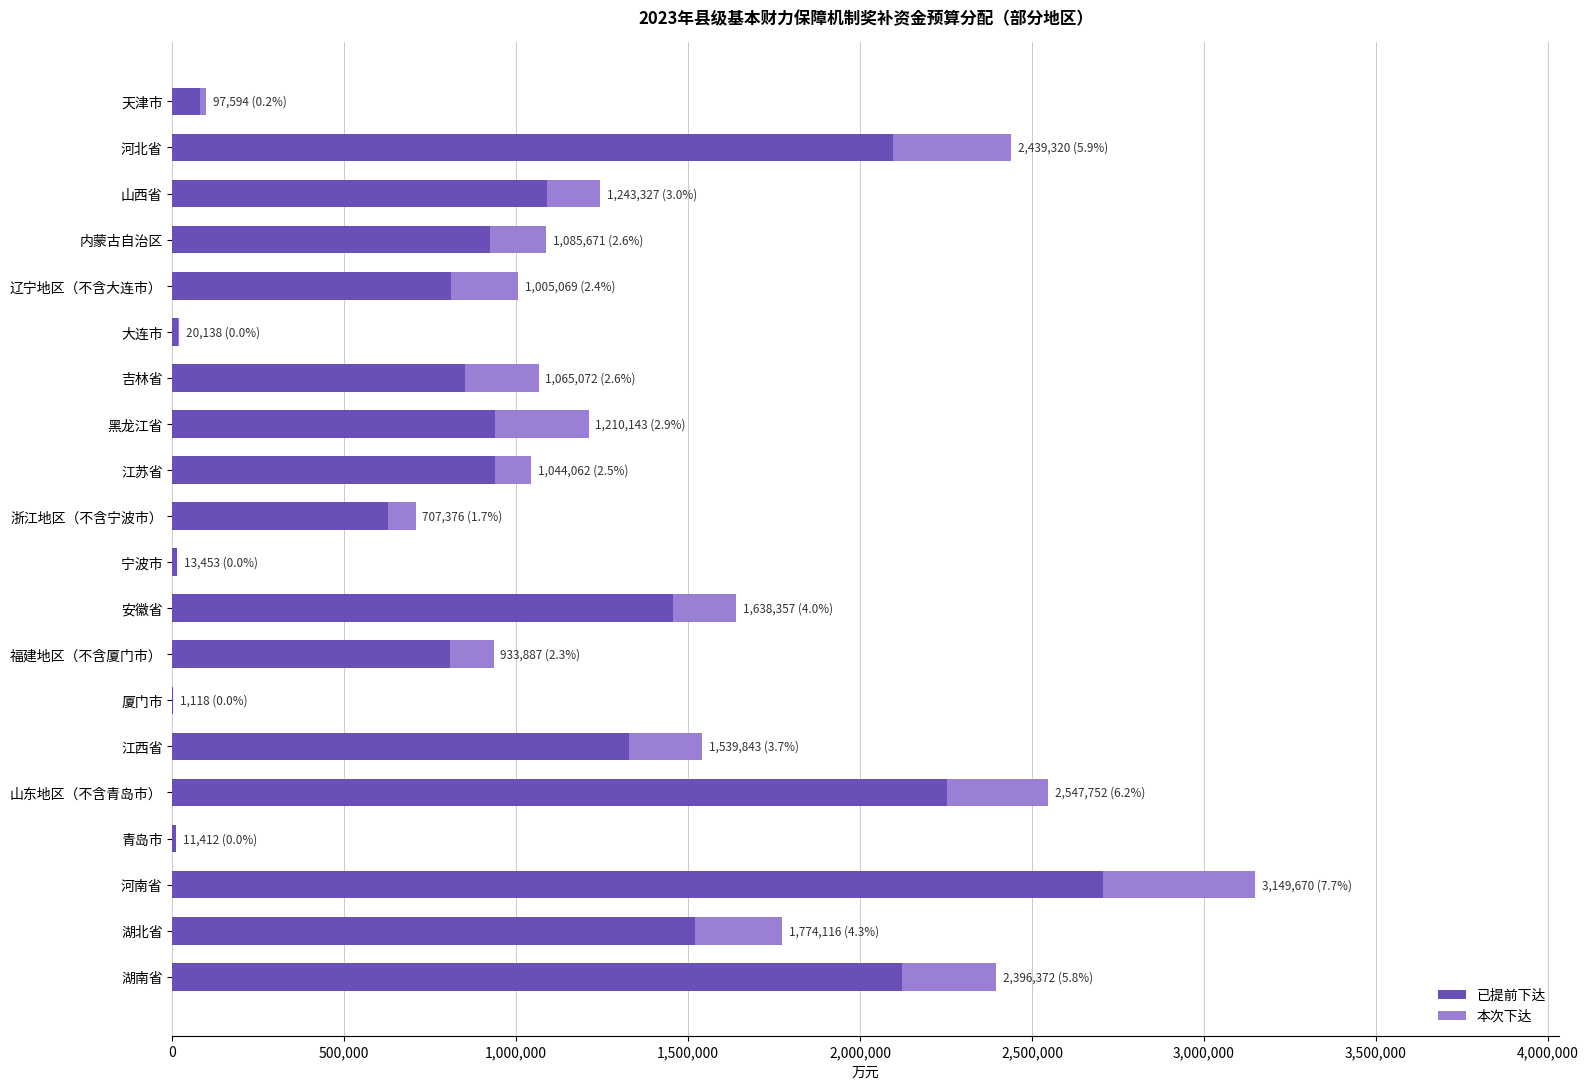

What is the sum of all 已提前下达 values?

20588868